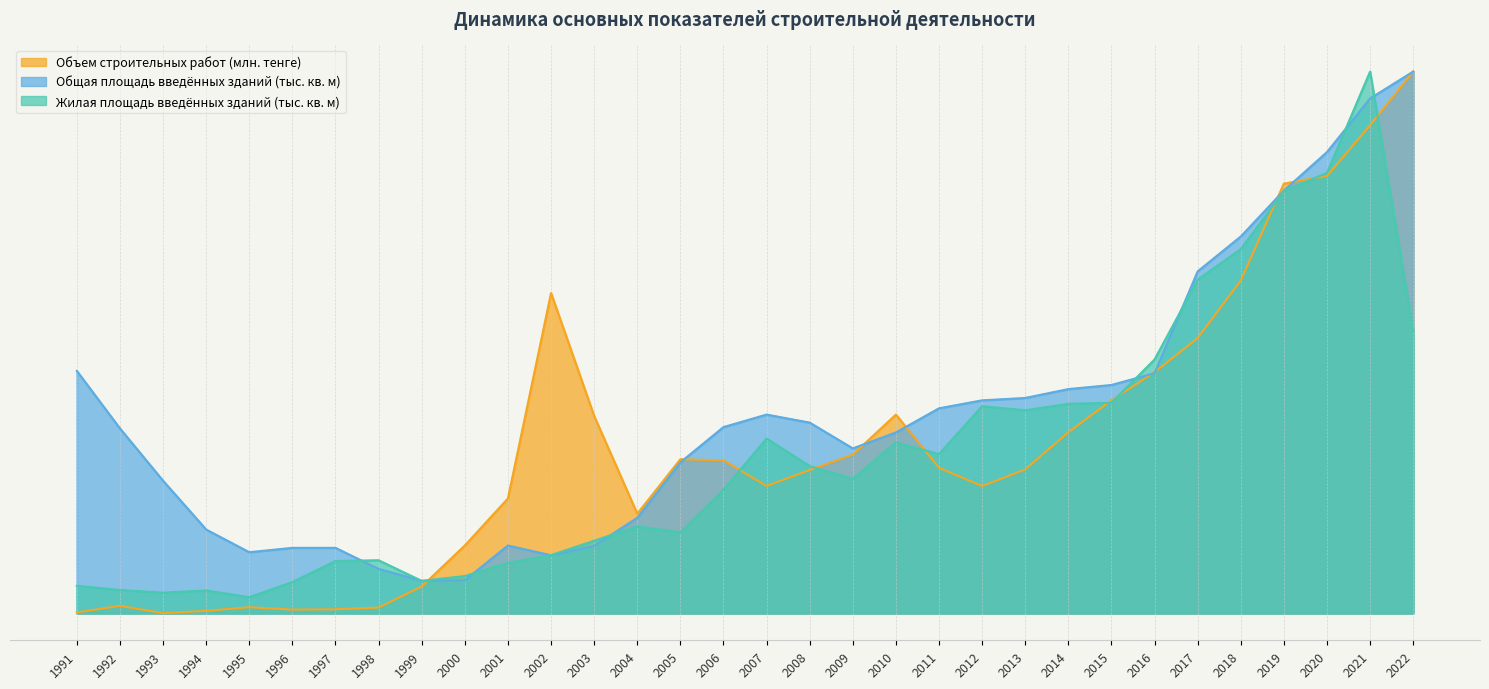

What is the value of the Жилая площадь введённых зданий (тыс. кв. м) point at the 7th from the left?

48.2